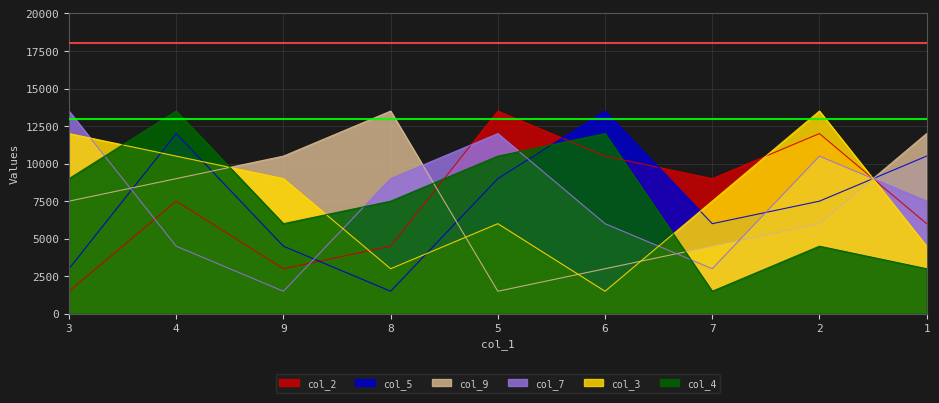

How many lines are shown in the chart?

6